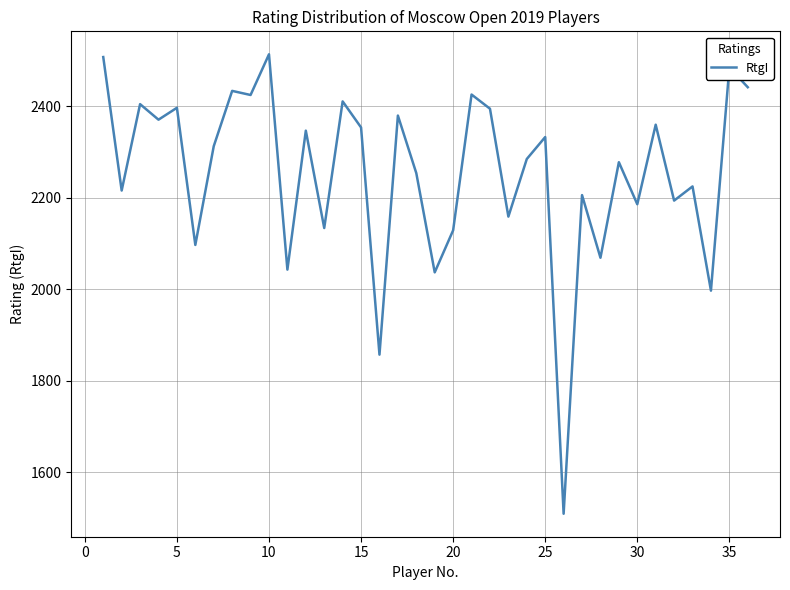

What is the smallest value displayed?

1509